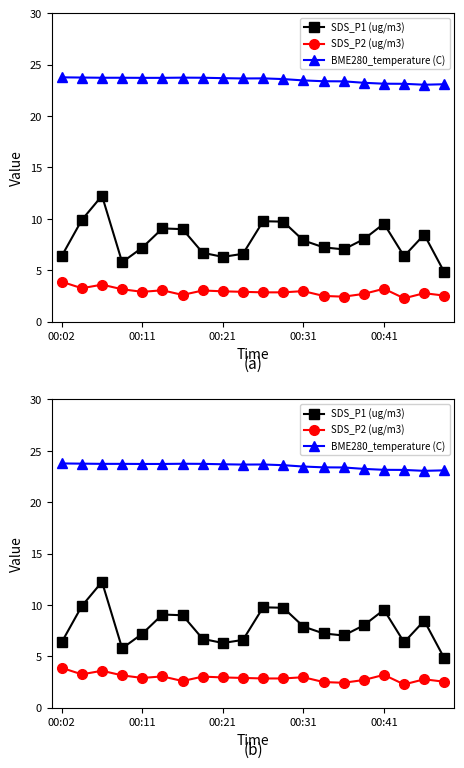

What is the sum of the BME280_temperature (C) values at 16 and 7?

46.9